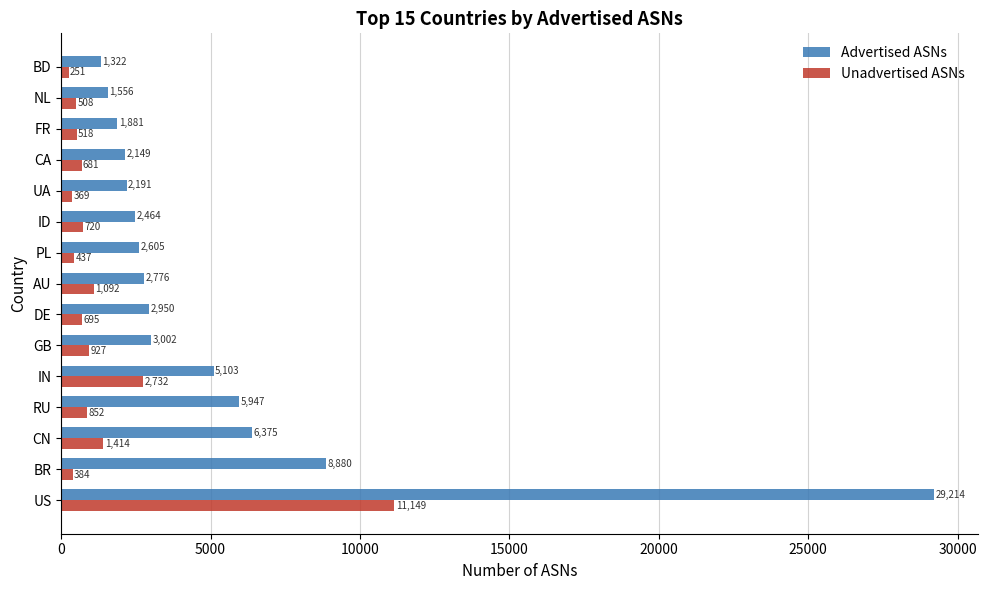

What is the average value of the Unadvertised ASNs series?

1515